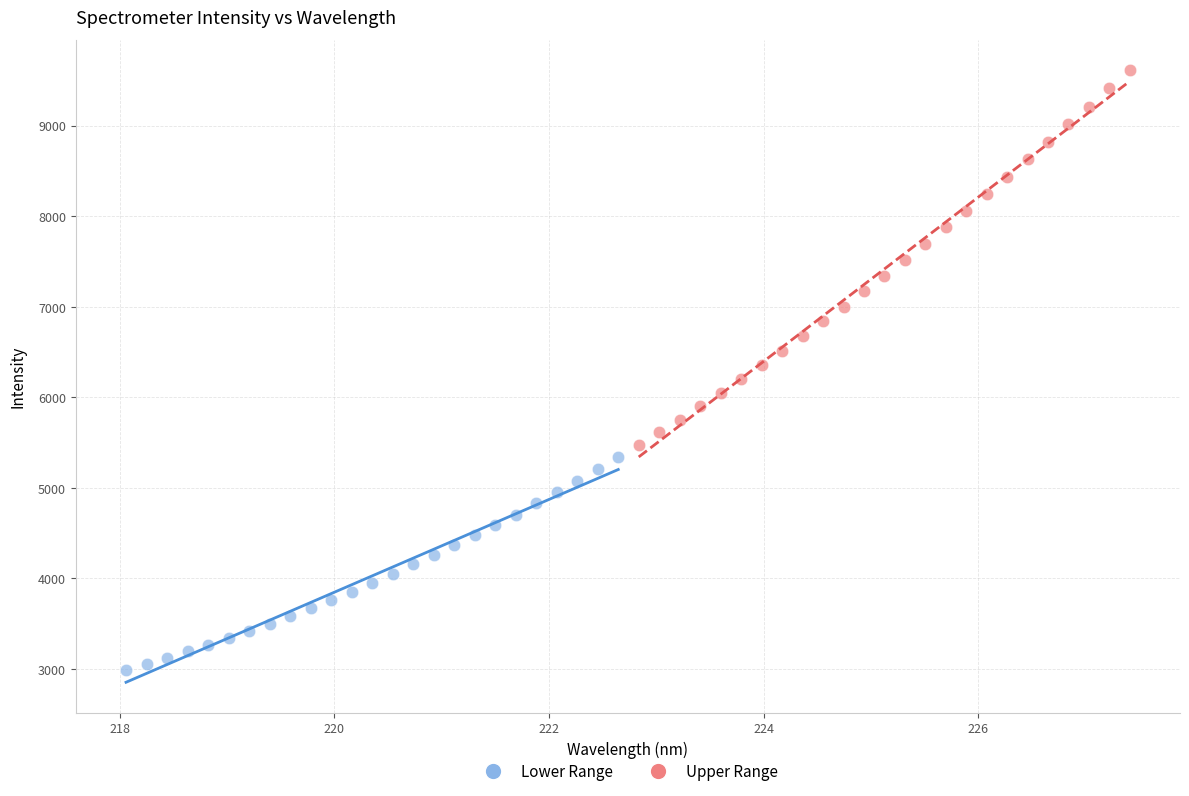

What are all the series names shown in the legend?

Lower Range, Upper Range